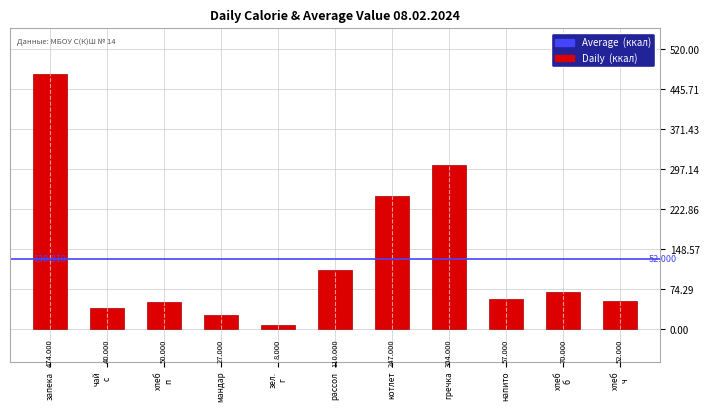

List the labels in order of value, largest first.

запека, гречка, котлет, рассол, хлеб
б, напито, хлеб
ч, хлеб
п, чай
с
, мандар, зел.
г